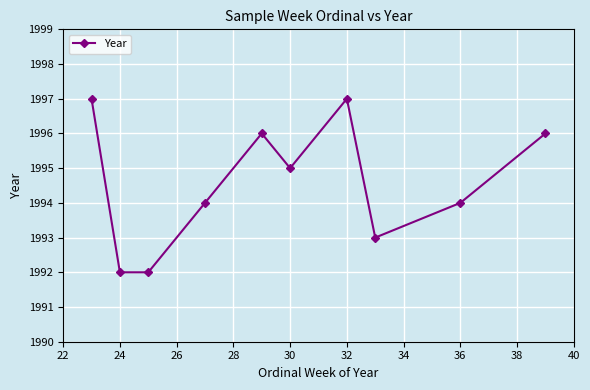

Reading left to right, list all the values displayed in this chart.

1997	1992	1992	1994	1996	1995	1997	1993	1994	1996